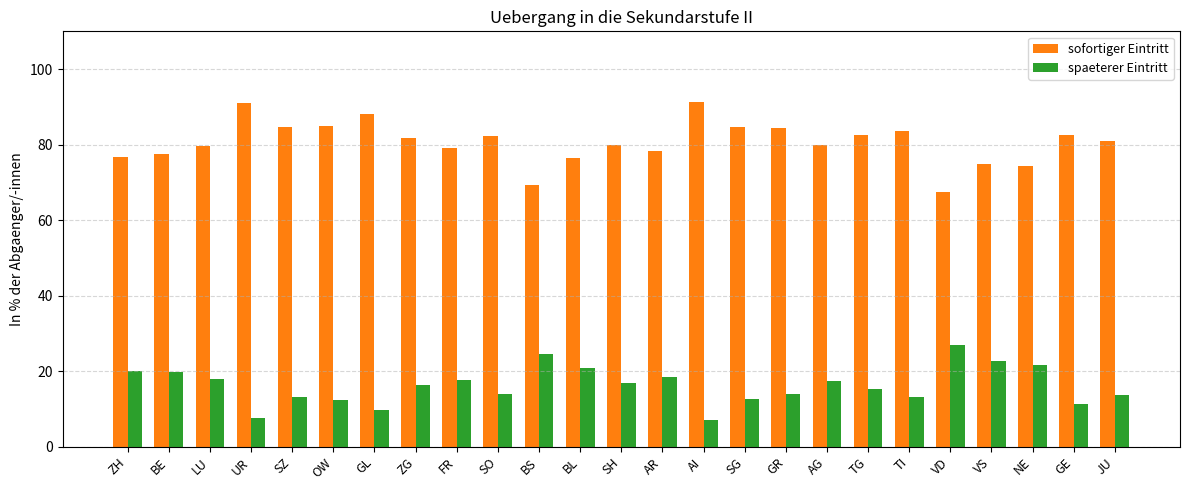

What are all the series names shown in the legend?

sofortiger Eintritt, spaeterer Eintritt